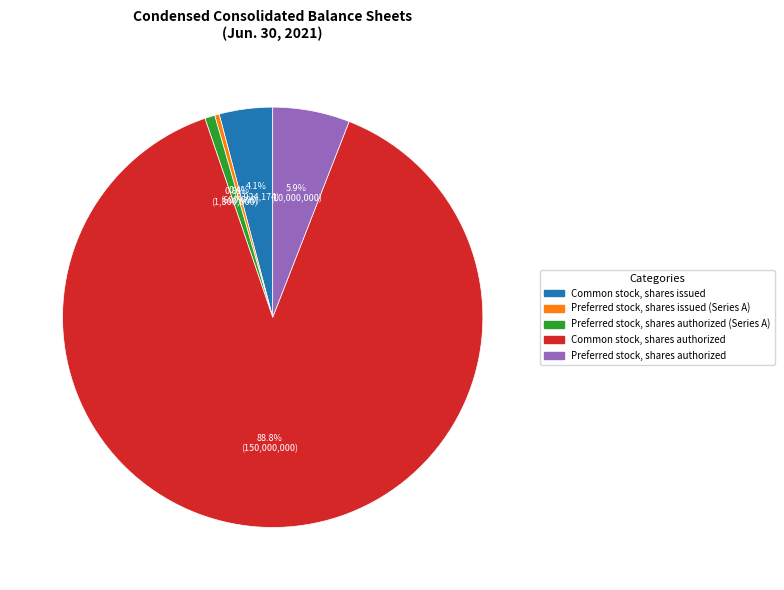

Is there any slice that represents more than half of the pie?

Yes